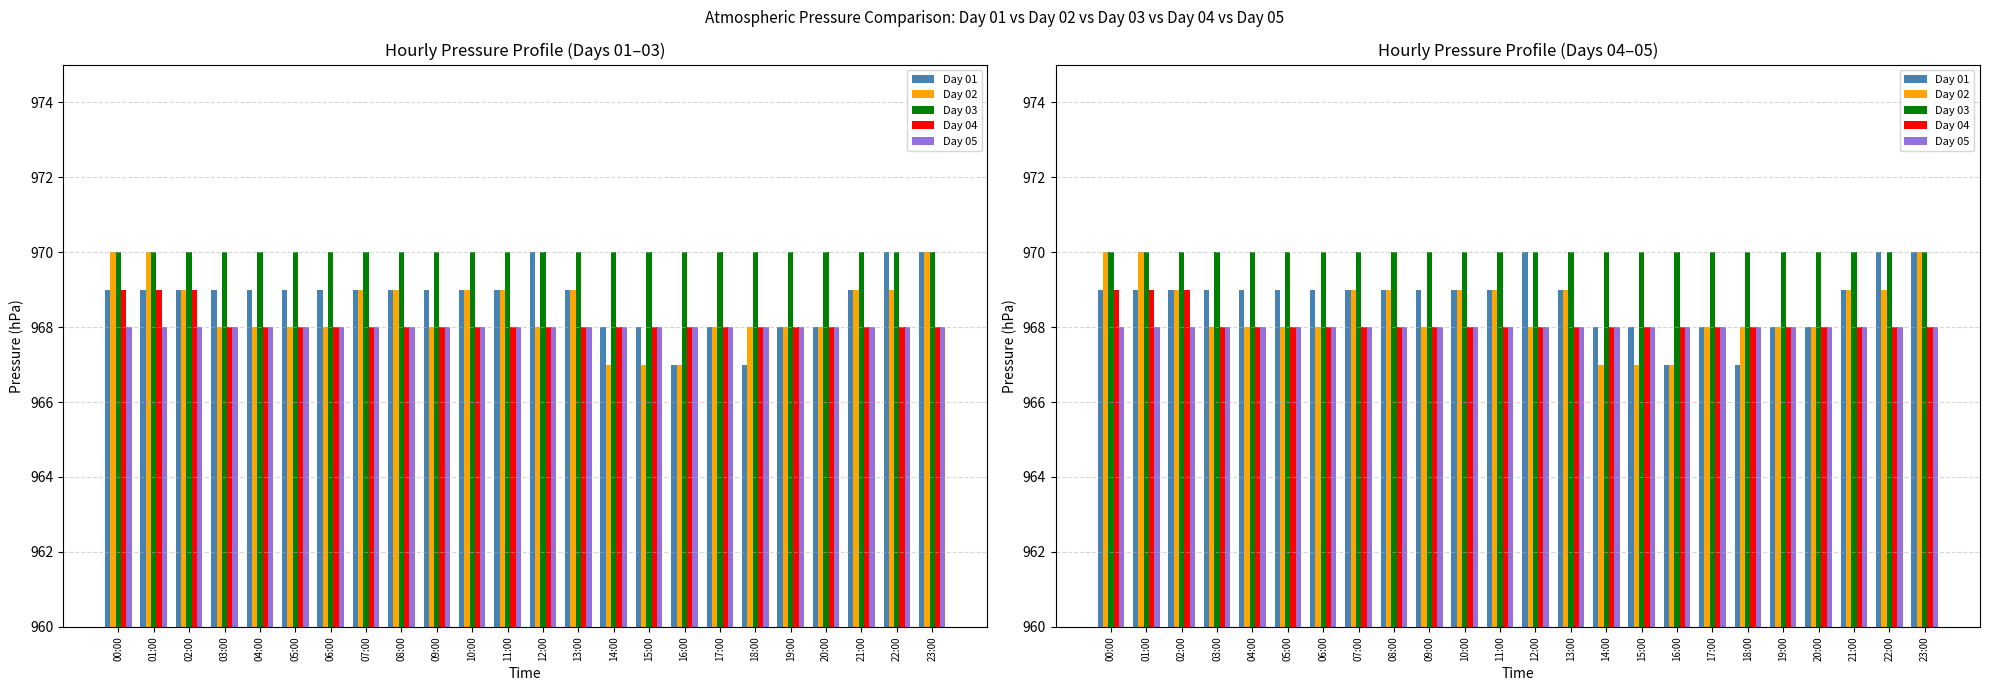

Is the value of Day 01 at 14:00 greater than the value of Day 03 at 19:00?

No